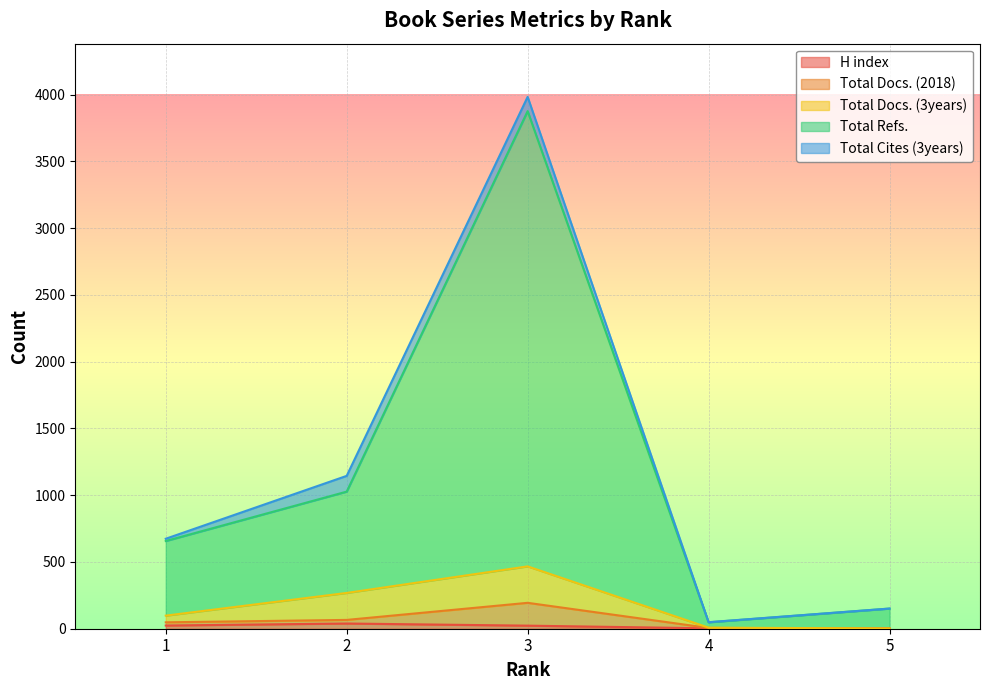

Where does the Total Refs. series first go above 674?

2